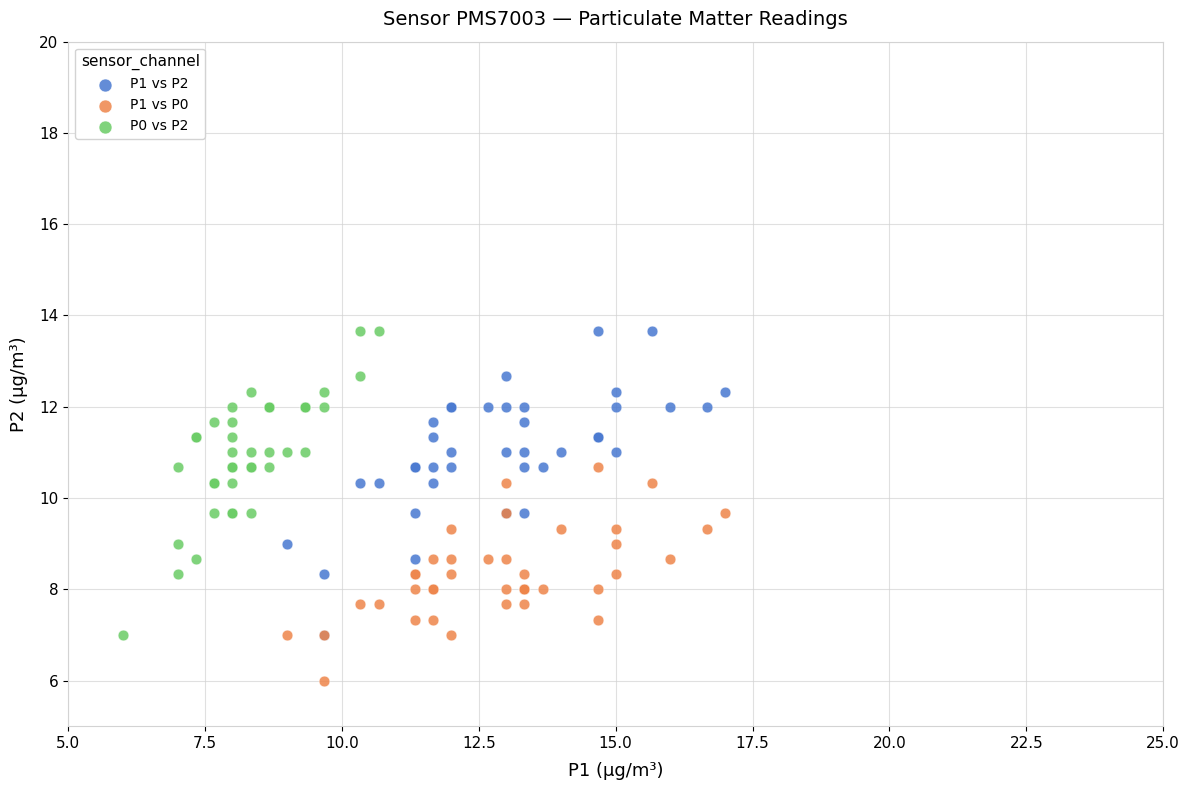

Which series contains the lowest Y value?

P1 vs P0